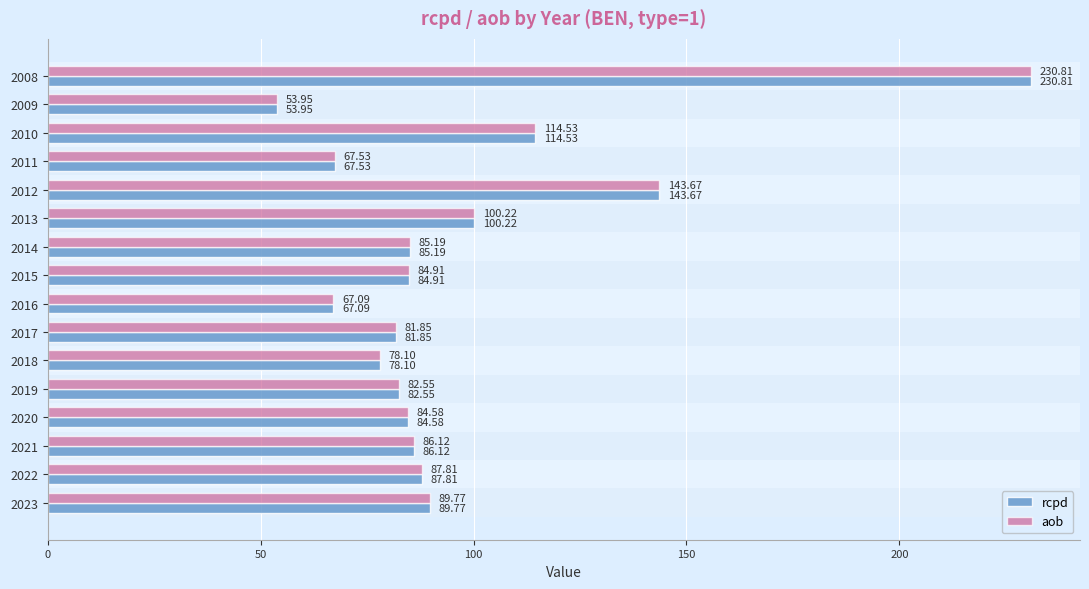

At which category is the sum across all series the highest?

2008